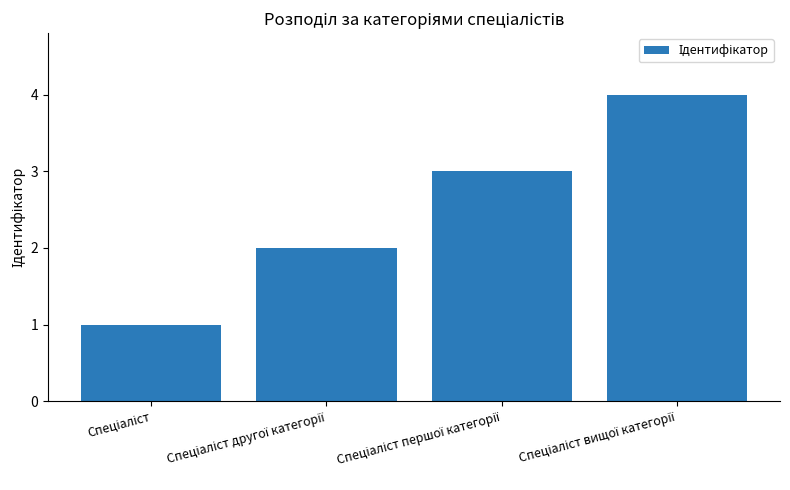

What is the sum of all values?

10